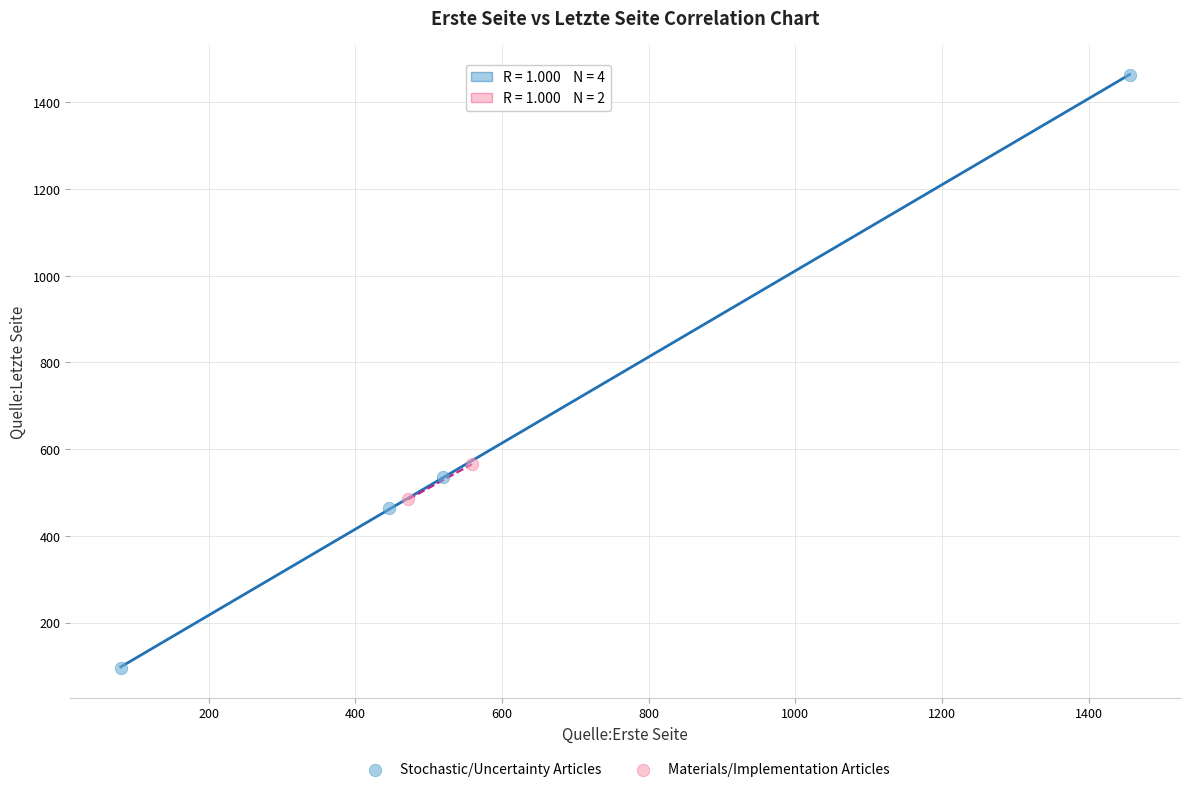

Which series contains the highest Y value?

Stochastic/Uncertainty Articles